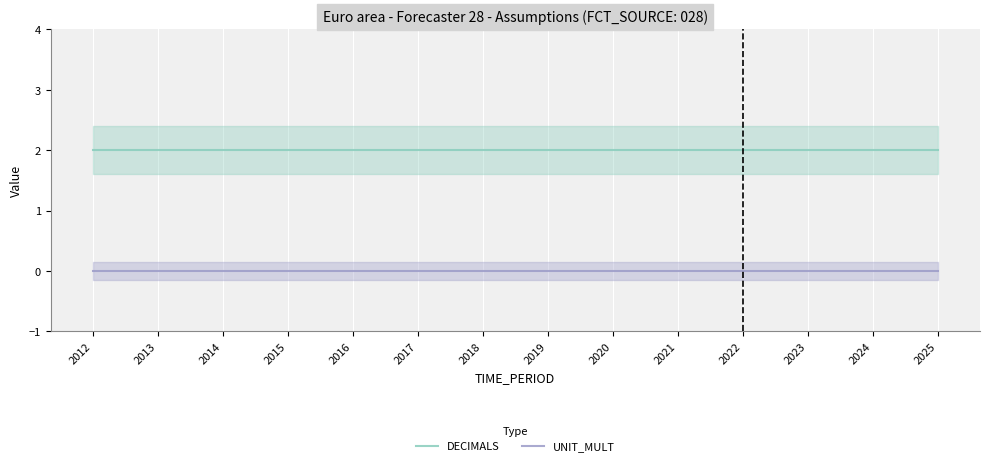

Between 2022 and 2021, which is larger?

2022